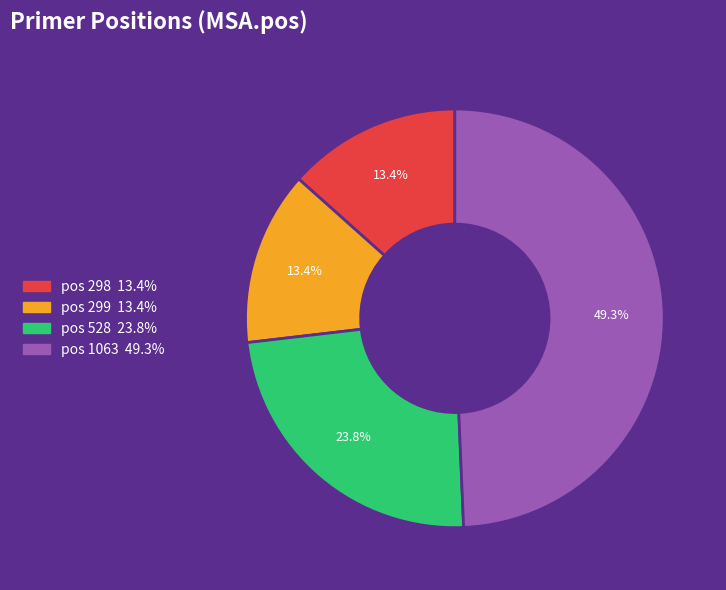

Is there a majority slice in this chart?

No